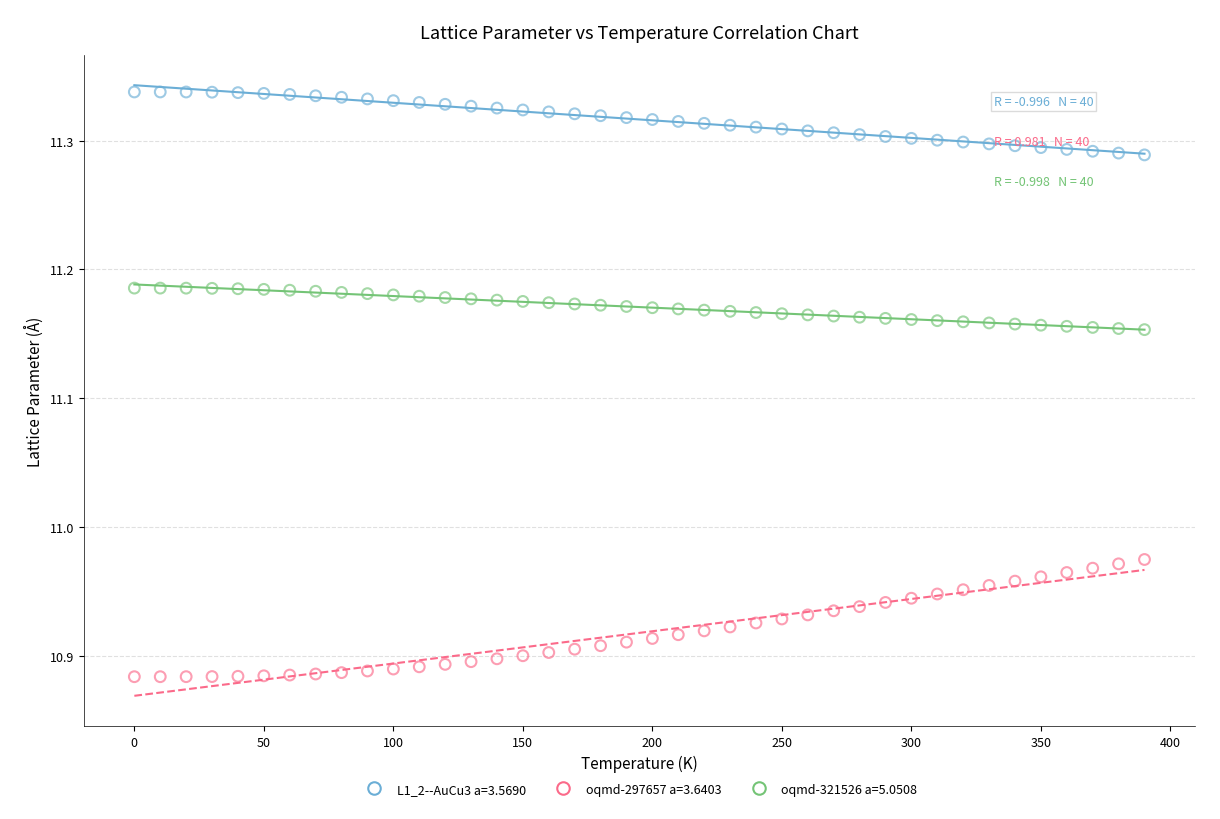

Across all data points, what is the range of X values (max minus min)?

390.0